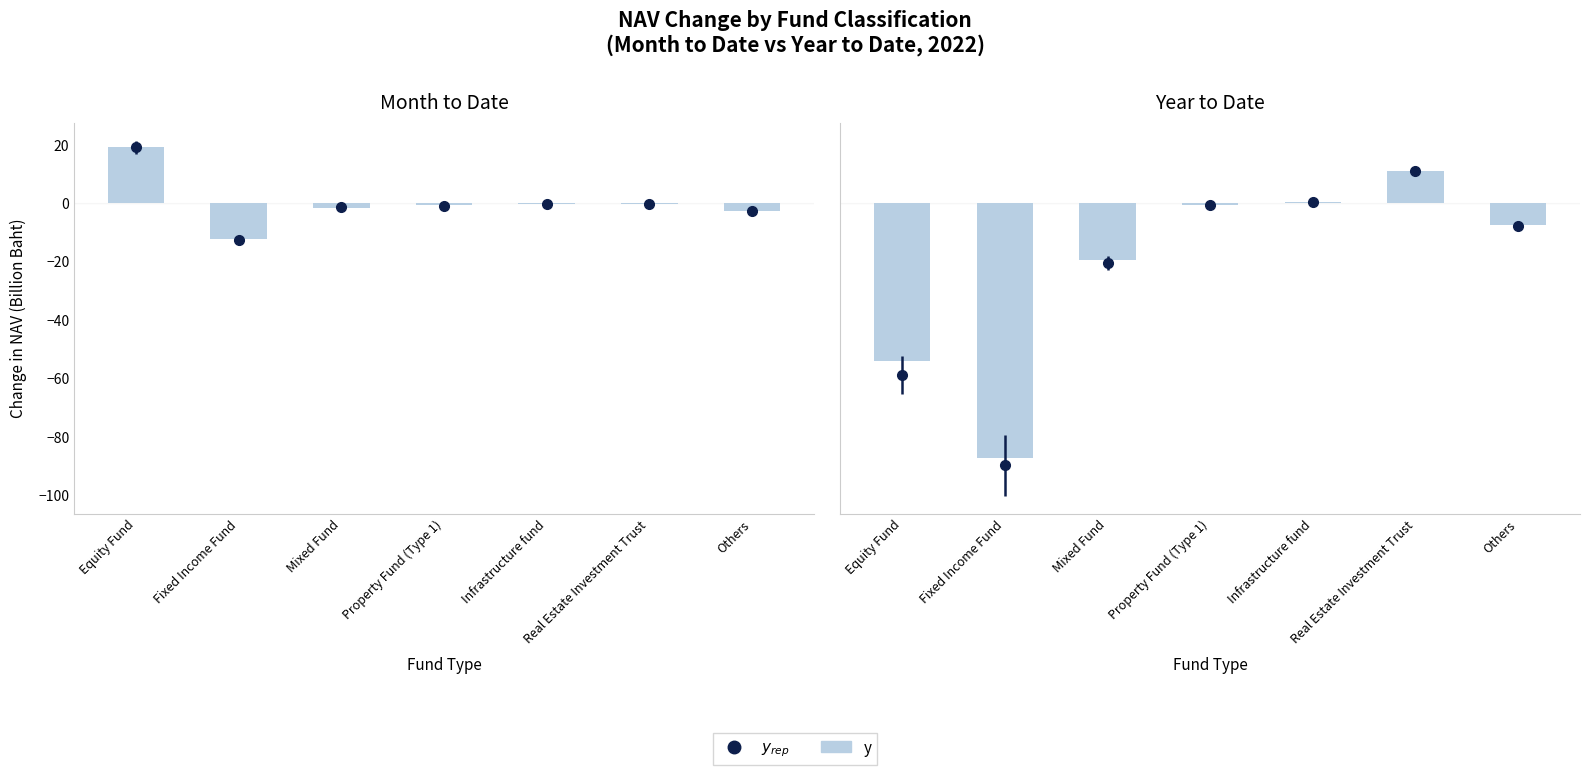

What is the difference between the maximum and second lowest values?

64.9